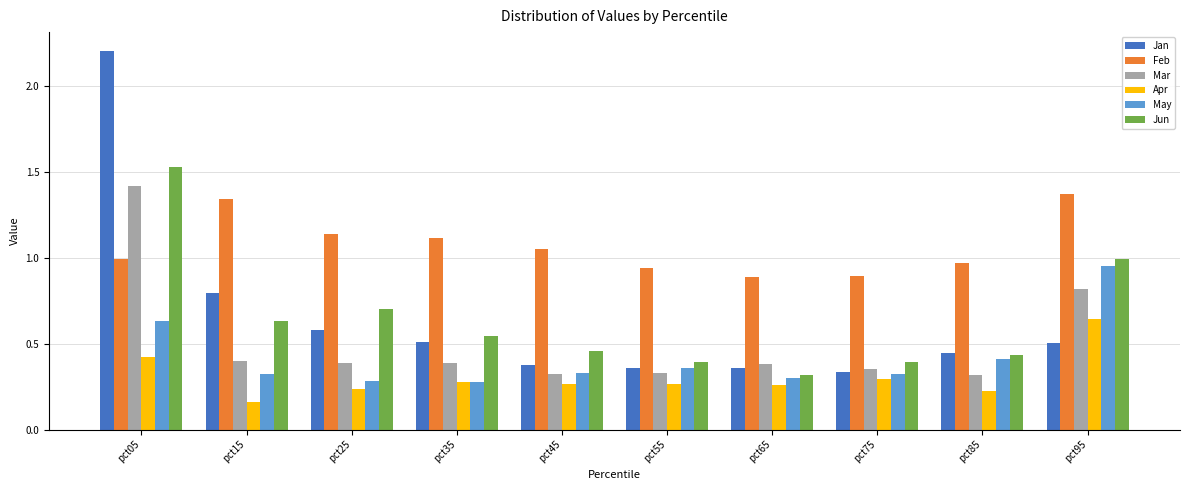

What is the sum of the May values at pct65 and pct85?

0.7